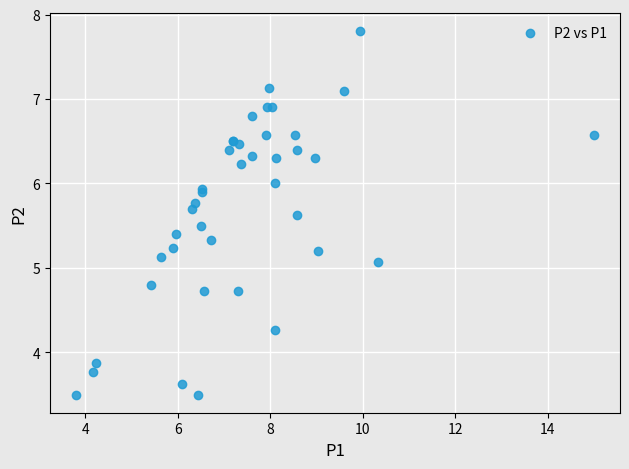

What Y value in the scatter plot is closest to 5?

5.1